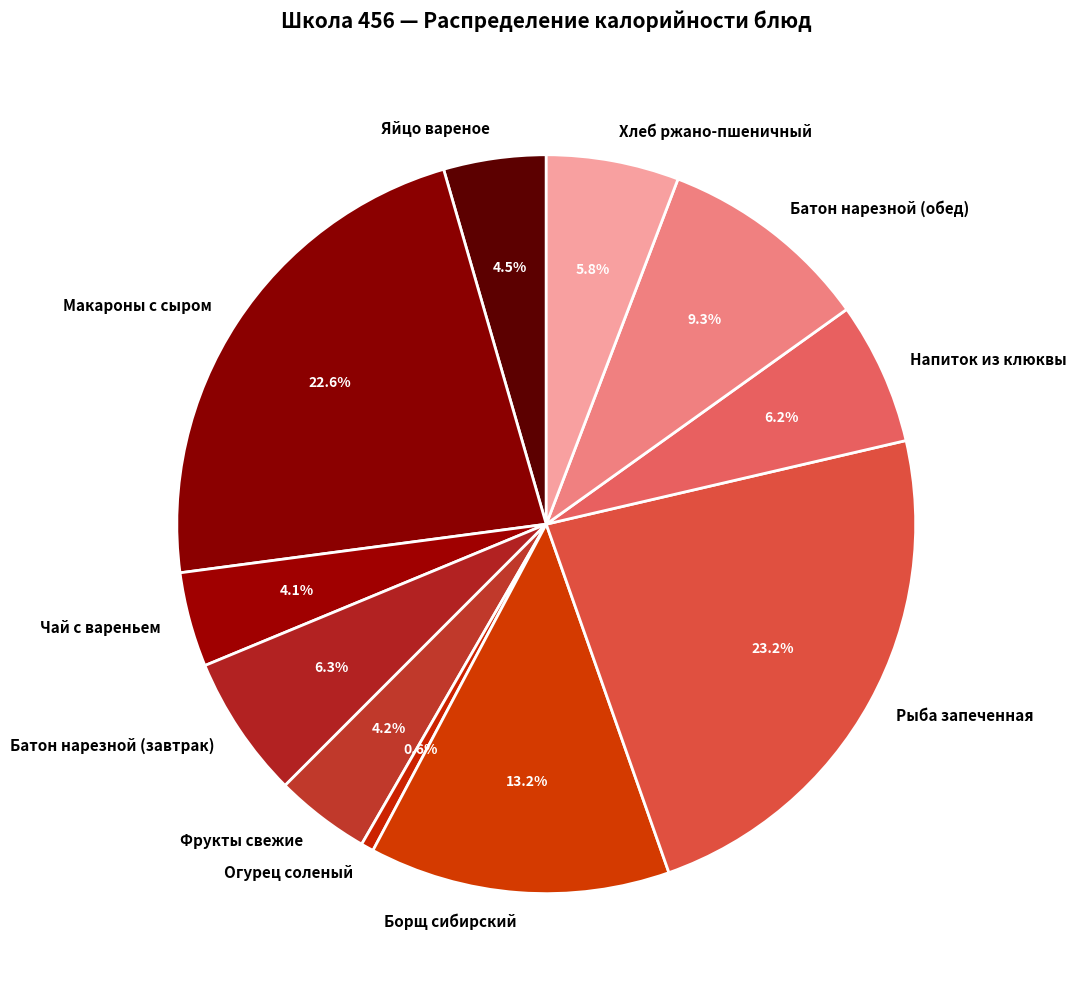

How many segments does this pie chart have?

11